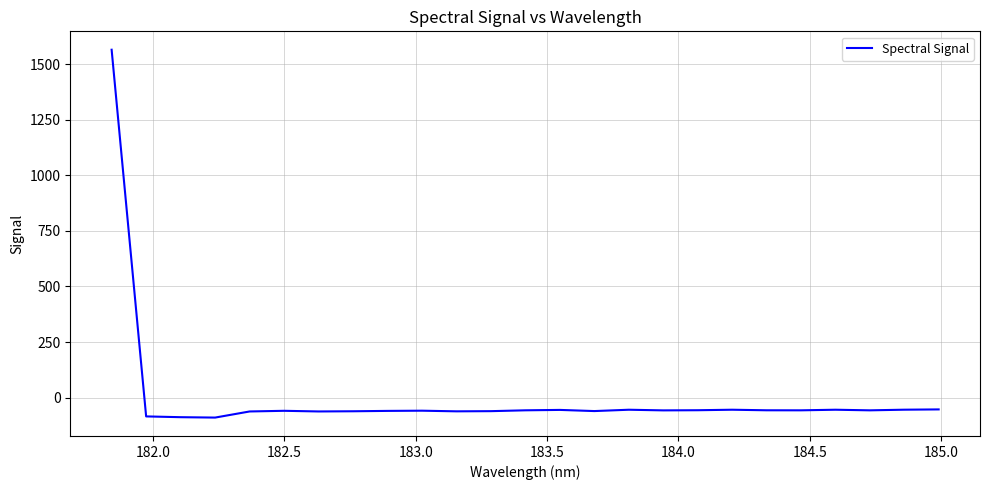

What is the maximum value shown in the chart?

1565.2